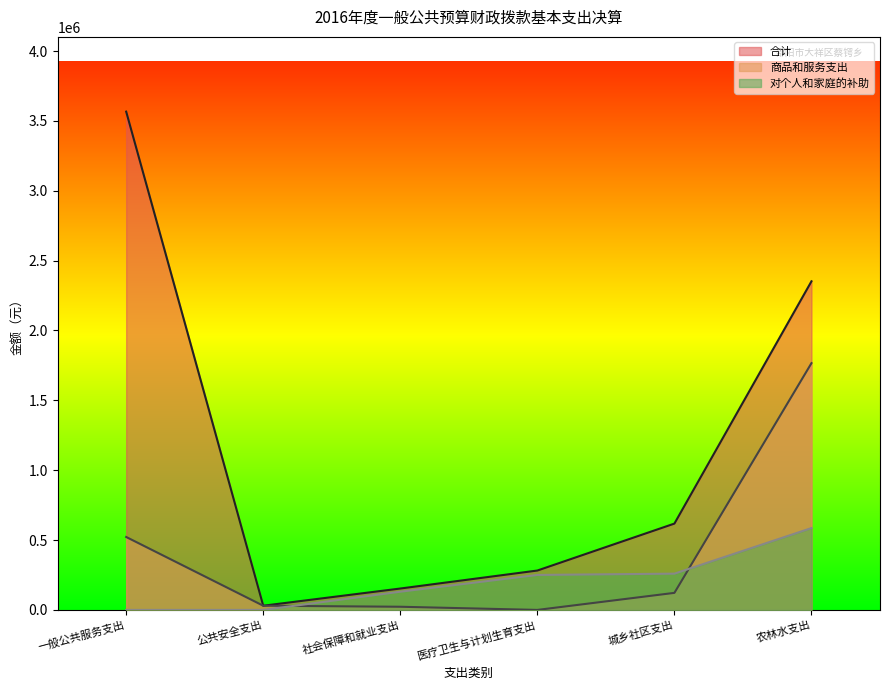

What is the difference between the maximum and minimum values in the 合计 series?

3536454.0